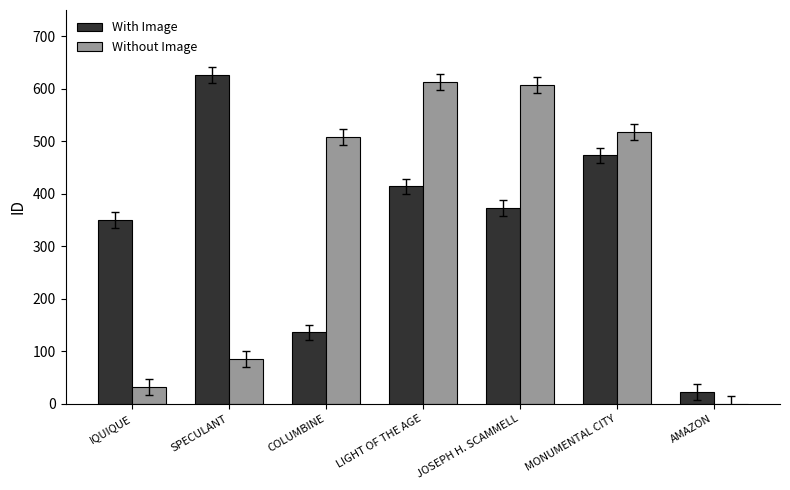

What are all the series names shown in the legend?

With Image, Without Image